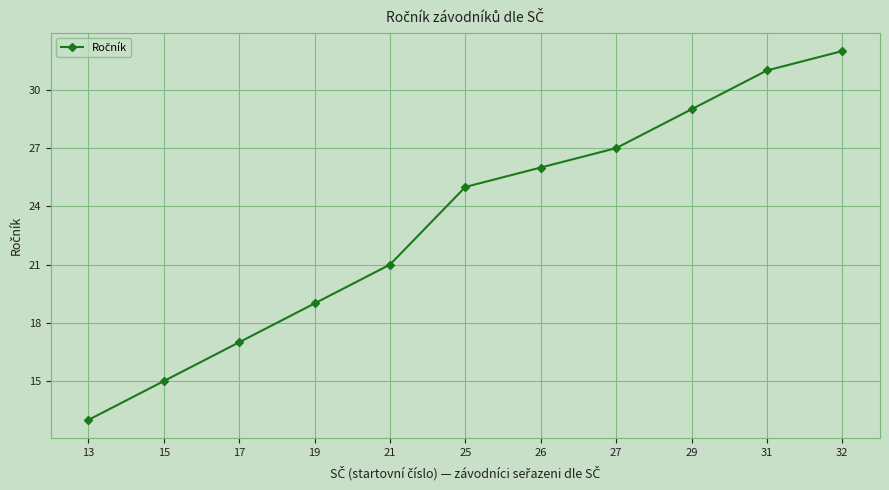

At which label is the value closest to 22?

21